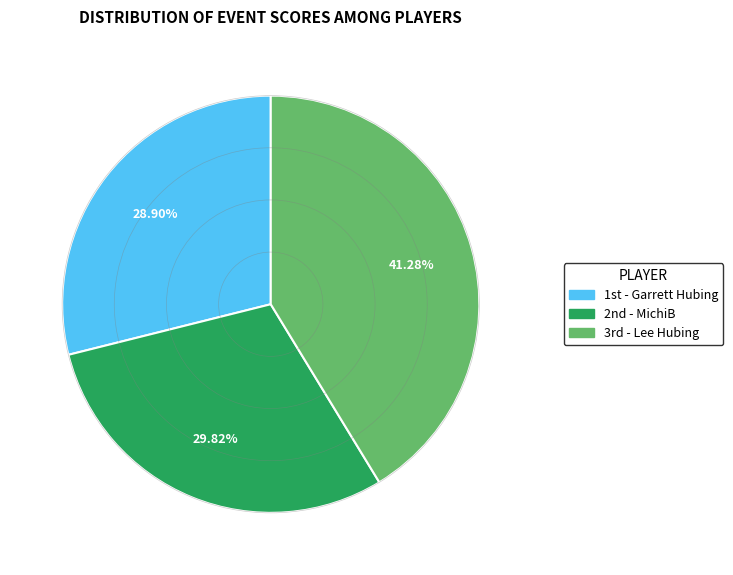

Is there a majority slice in this chart?

No